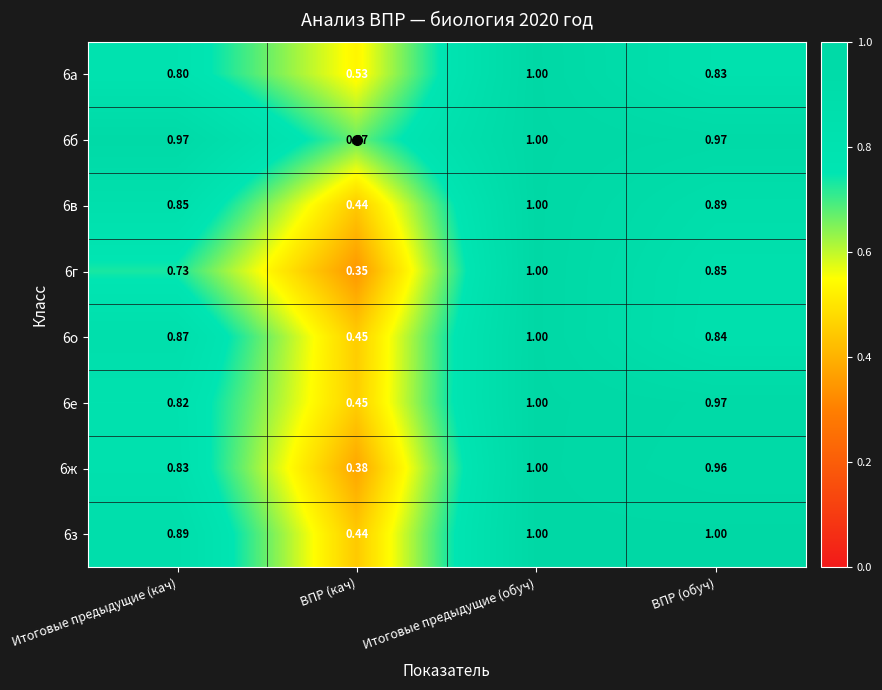

Which series has the largest range (max minus min)?

6г